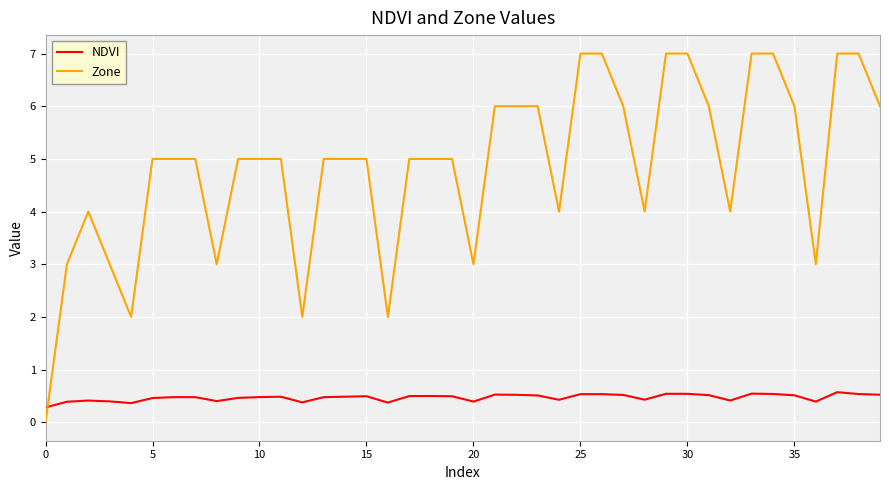

What is the difference between the second highest and minimum values in the Zone series?

7.0